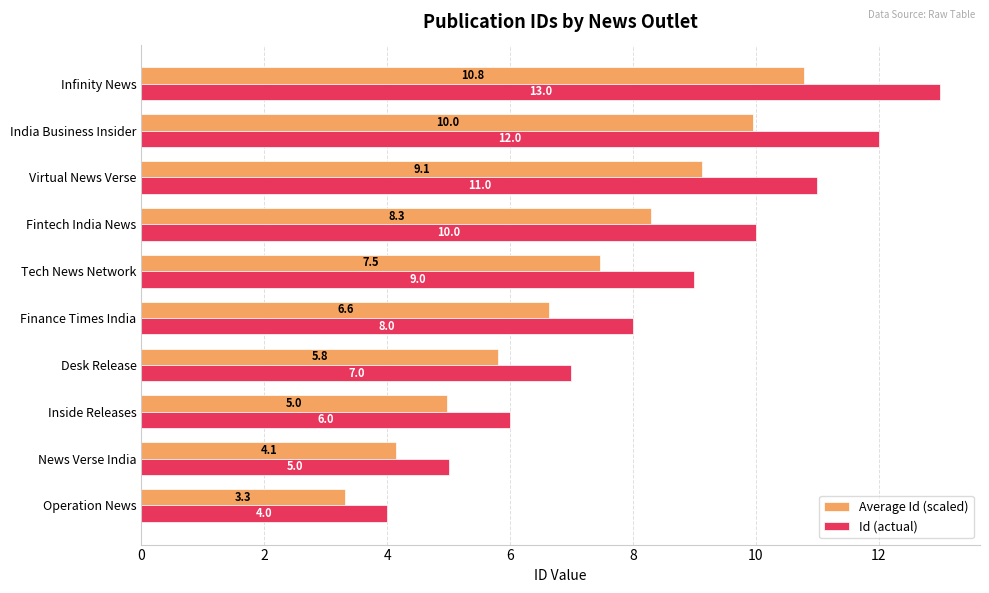

Rank the series by their average value, from highest to lowest.

Id (actual), Average Id (scaled)